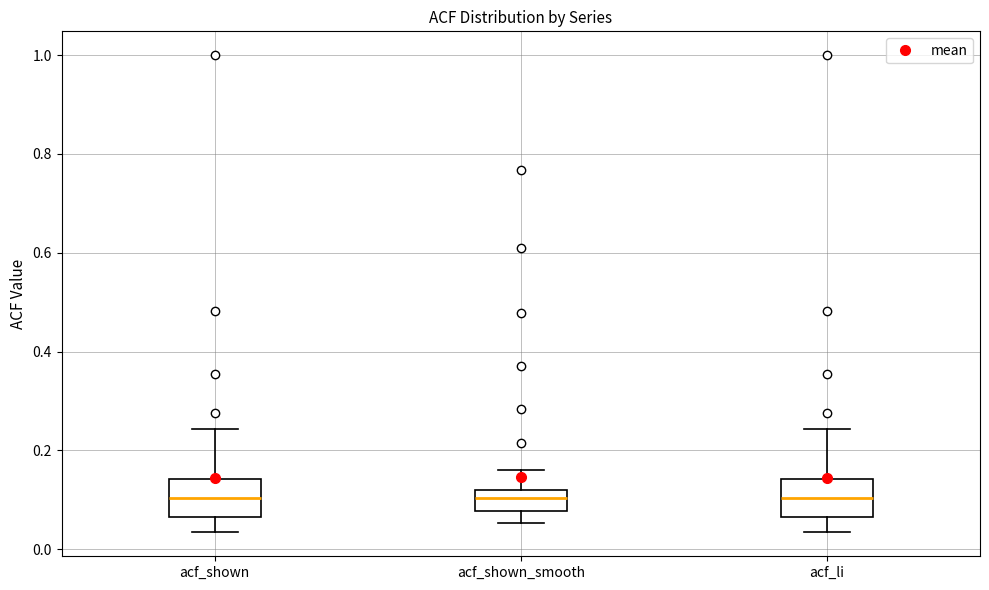

Where is the upper edge of the box for acf_shown_smooth on the y-axis? The values are not printed on the chart, so give them approximately, as read against the axis.

0.12